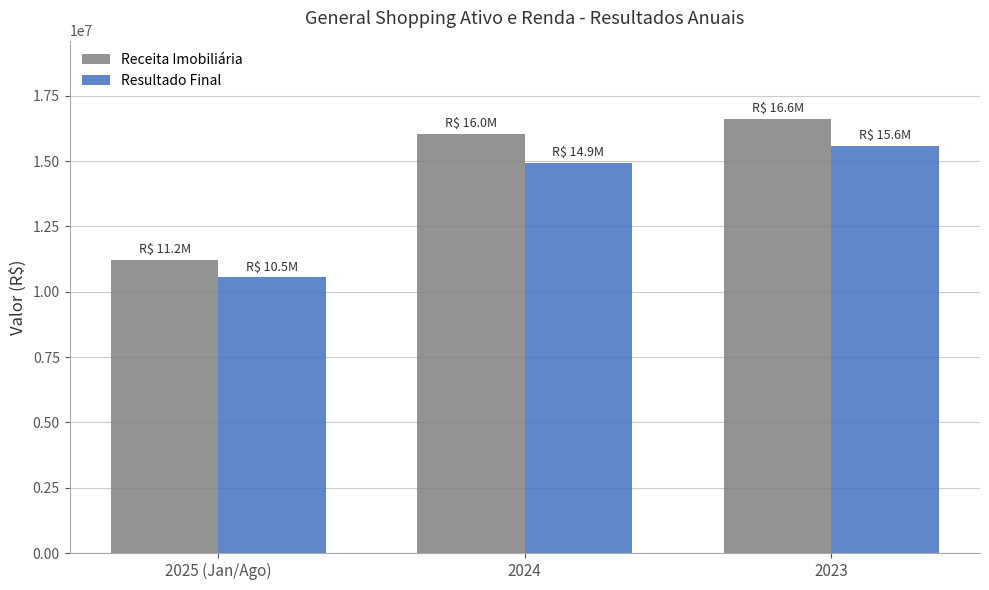

Rank the categories by Receita Imobiliária value from lowest to highest.

2025 (Jan/Ago), 2024, 2023